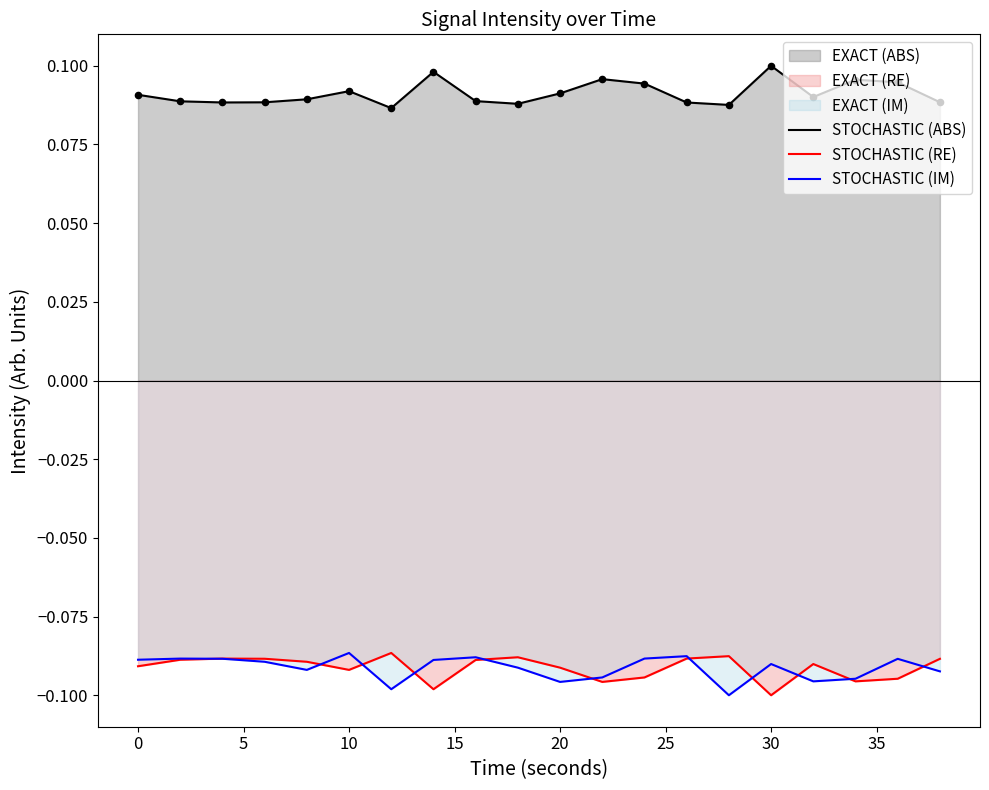

Which series has the largest total across all categories?

STOCHASTIC (ABS)